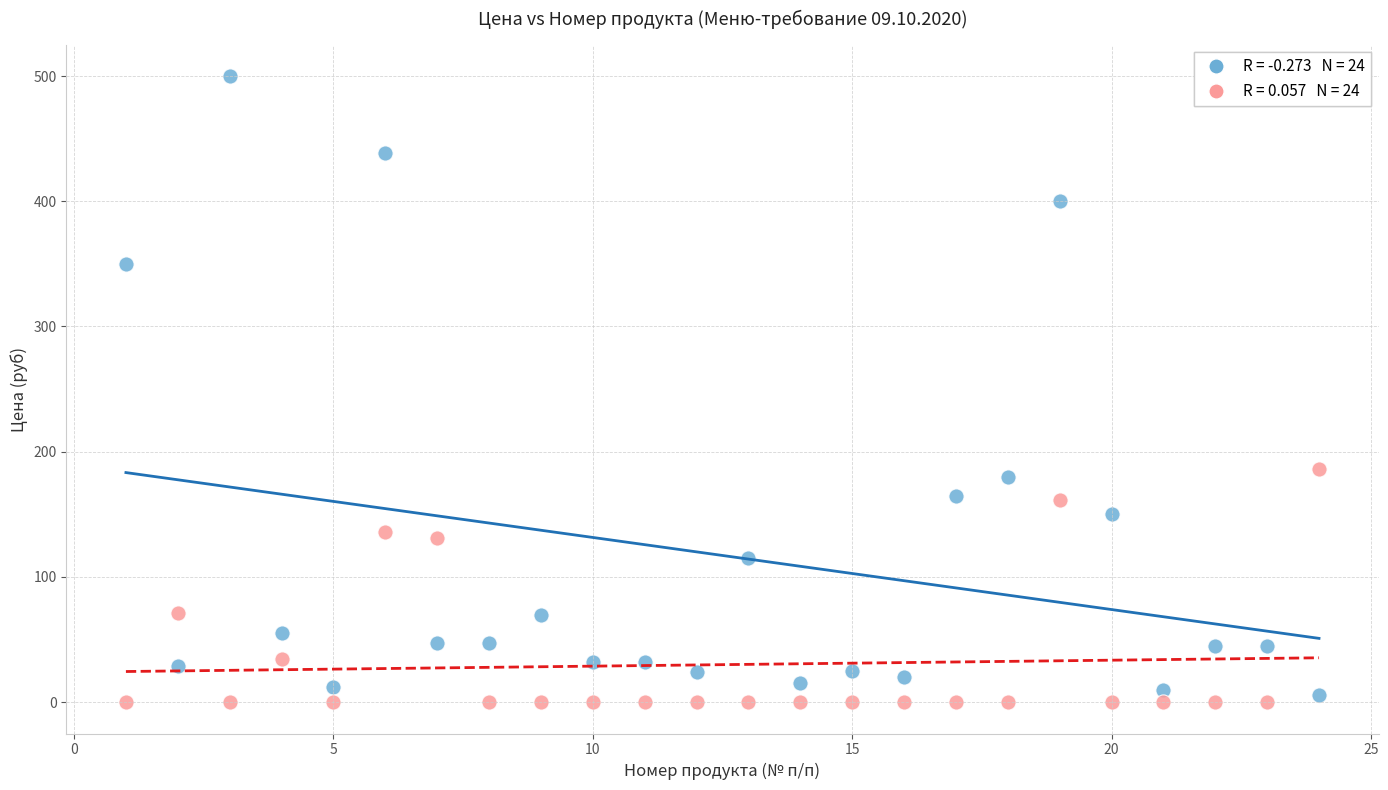

Across all data points, what is the range of Y values (max minus min)?

500.0